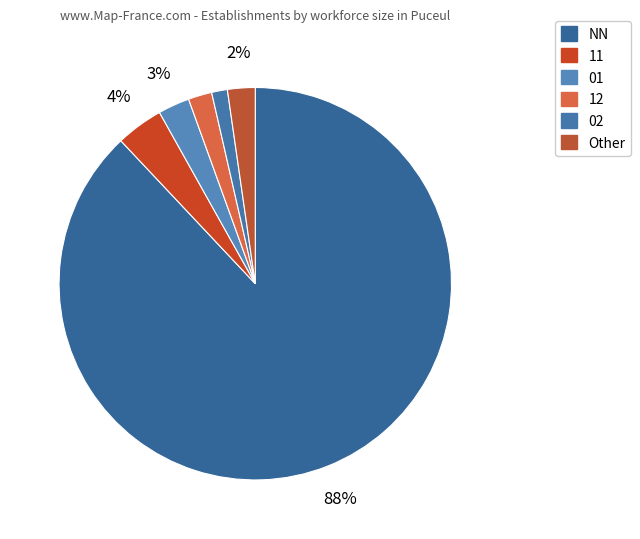

The 02 slice represents 10% of the pie. True or false?

False